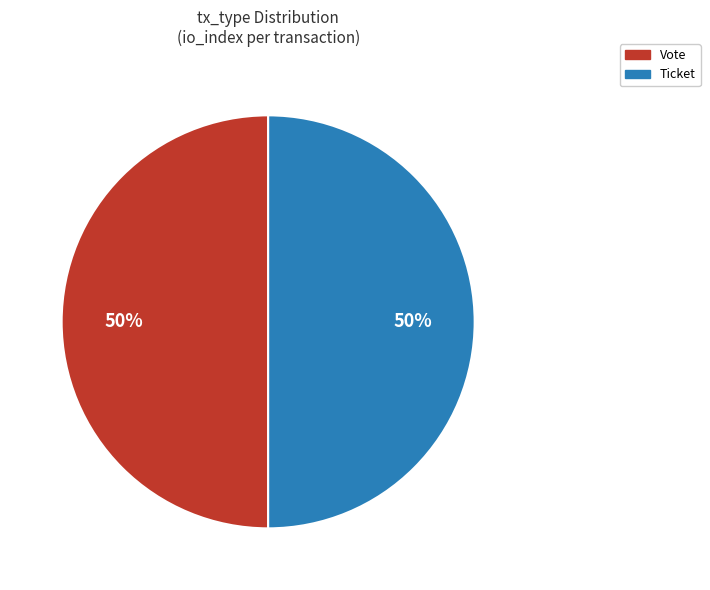

To the nearest percent, what is the combined percentage of Vote and Ticket?

100%